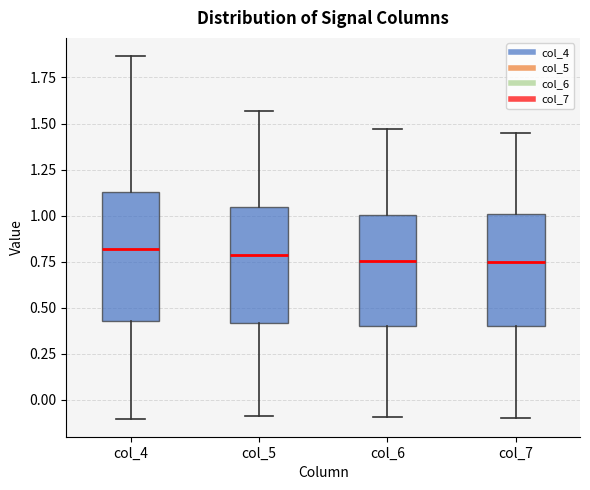

Where is the lower edge of the box for col_5 on the y-axis? The values are not printed on the chart, so give them approximately, as read against the axis.

0.40